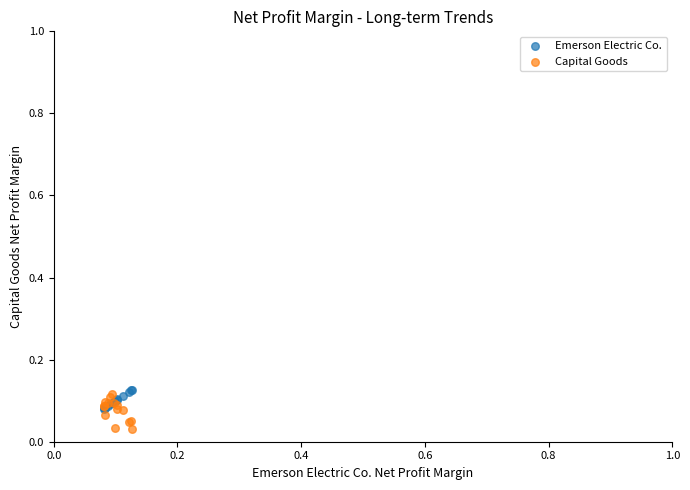

Which series reaches the minimum Y coordinate?

Capital Goods